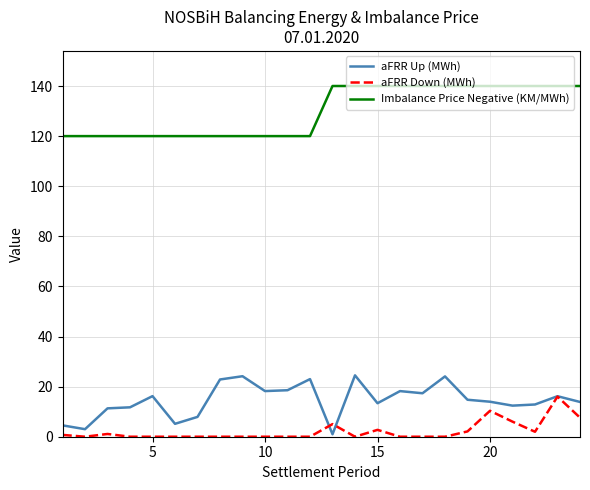

What is the difference between the maximum and minimum values in the aFRR Up (MWh) series?

23.5